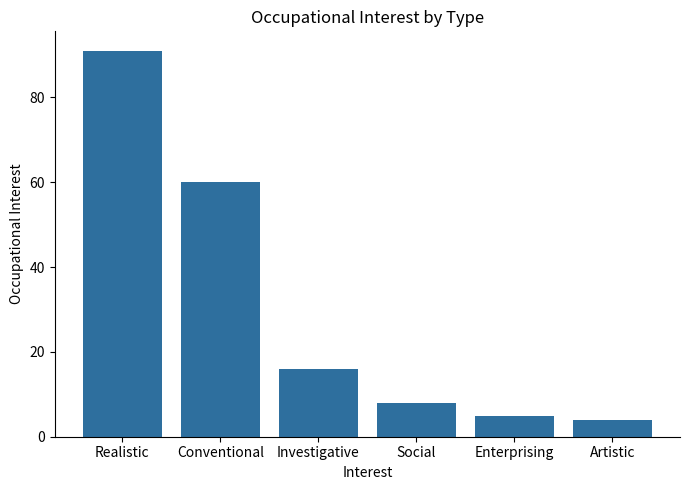

Which category has the highest value across all series?

Realistic